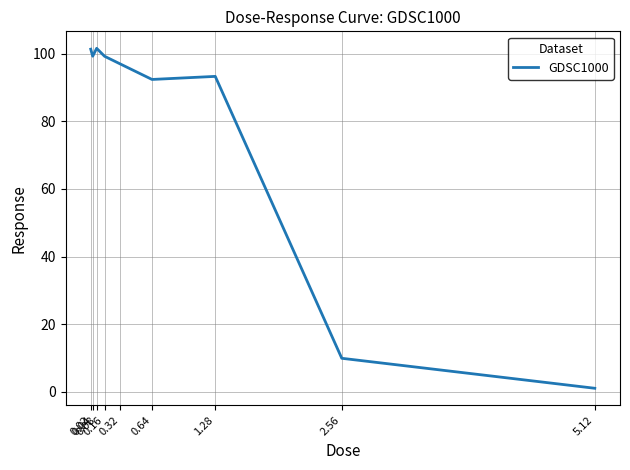

How many values are below 96?

4